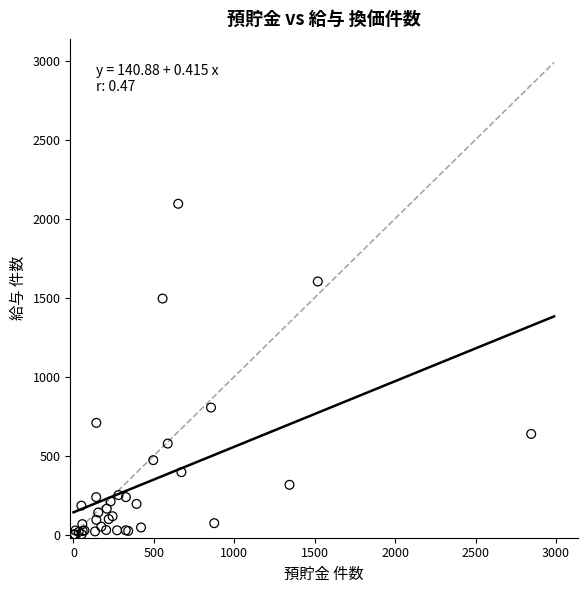

What Y value in the scatter plot is closest to 1047?

804